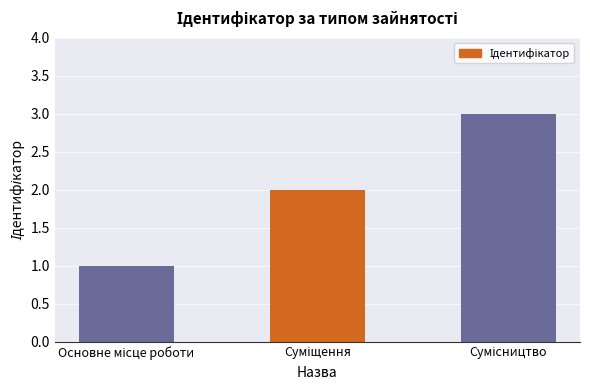

What is the sum of all values?

6